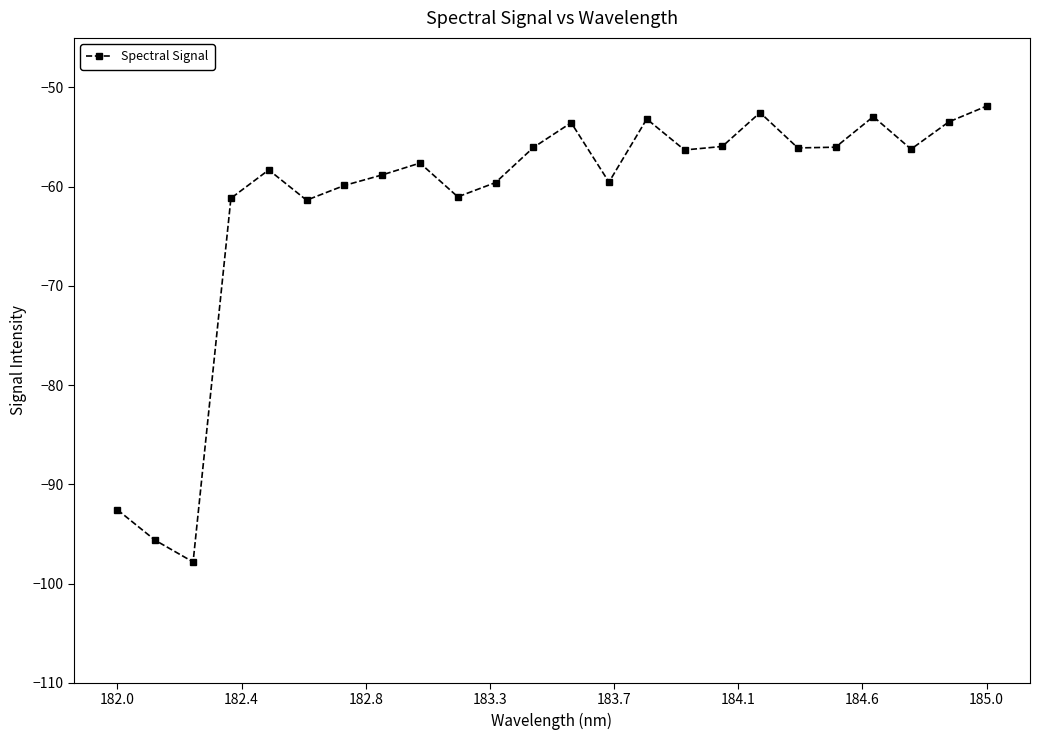

What is the value of the 13th point from the left?

-53.5